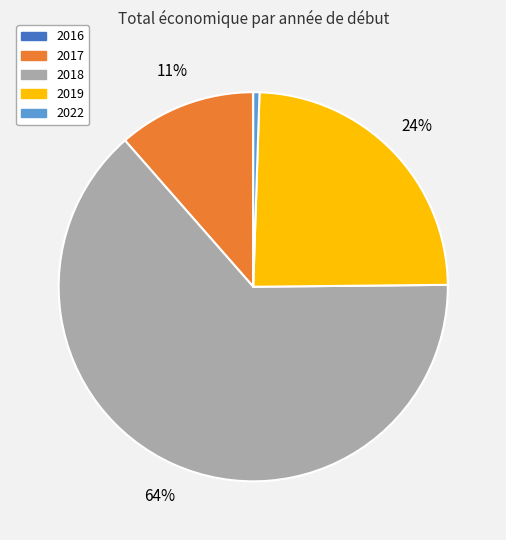

Does any single category account for the majority?

Yes